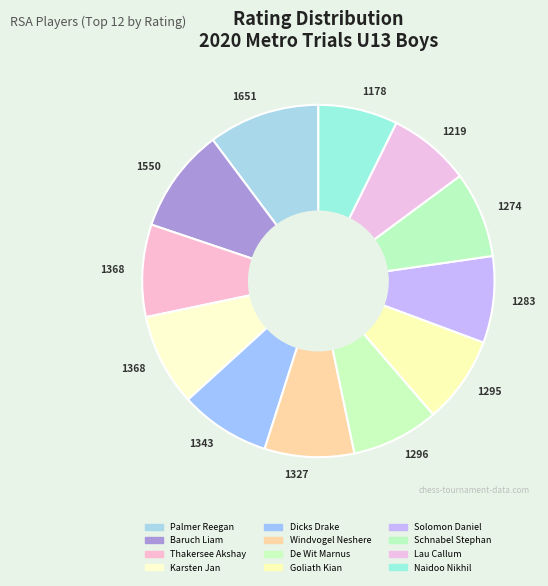

Is there any slice that represents more than half of the pie?

No